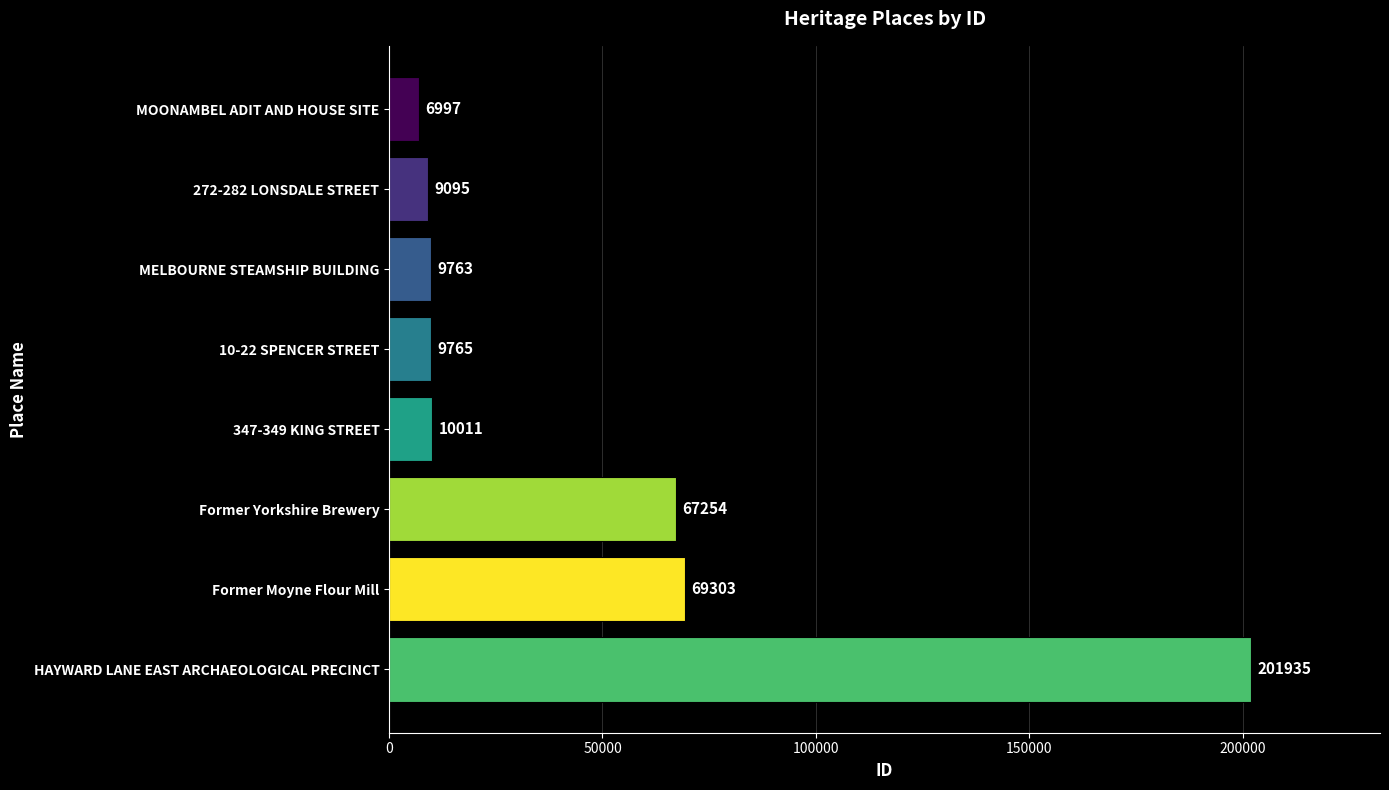

List the labels in order of value, smallest first.

MOONAMBEL ADIT AND HOUSE SITE, 272-282 LONSDALE STREET, MELBOURNE STEAMSHIP BUILDING, 10-22 SPENCER STREET, 347-349 KING STREET, Former Yorkshire Brewery, Former Moyne Flour Mill, HAYWARD LANE EAST ARCHAEOLOGICAL PRECINCT